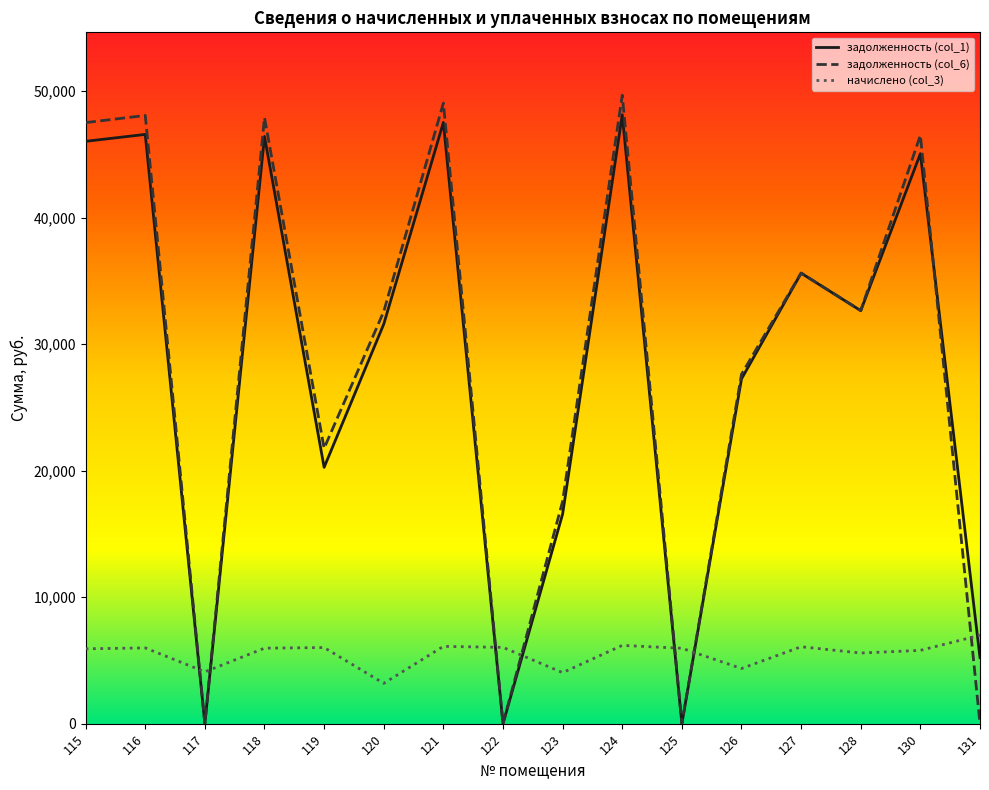

How many categories are shown in the chart?

16